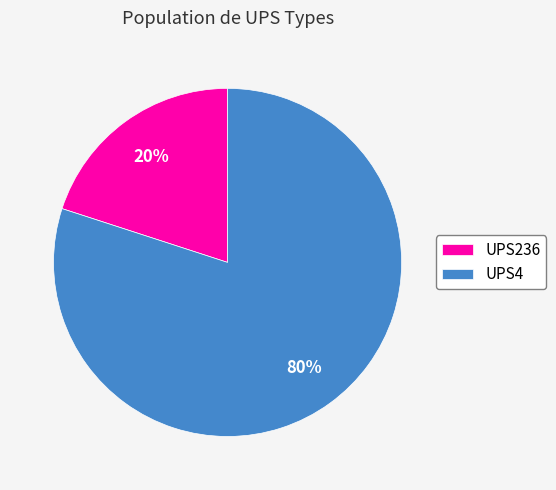

What is the smallest slice in the pie chart?

UPS236